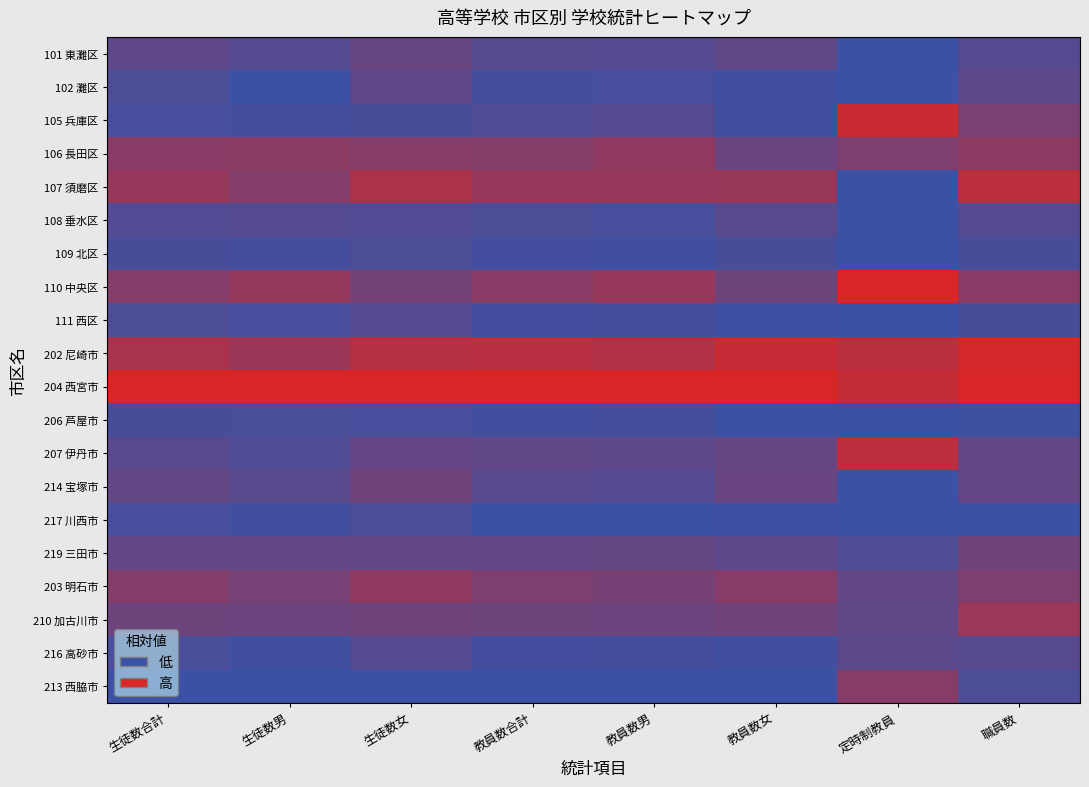

Which has a higher value, 教員数男 or 定時制教員?

教員数男